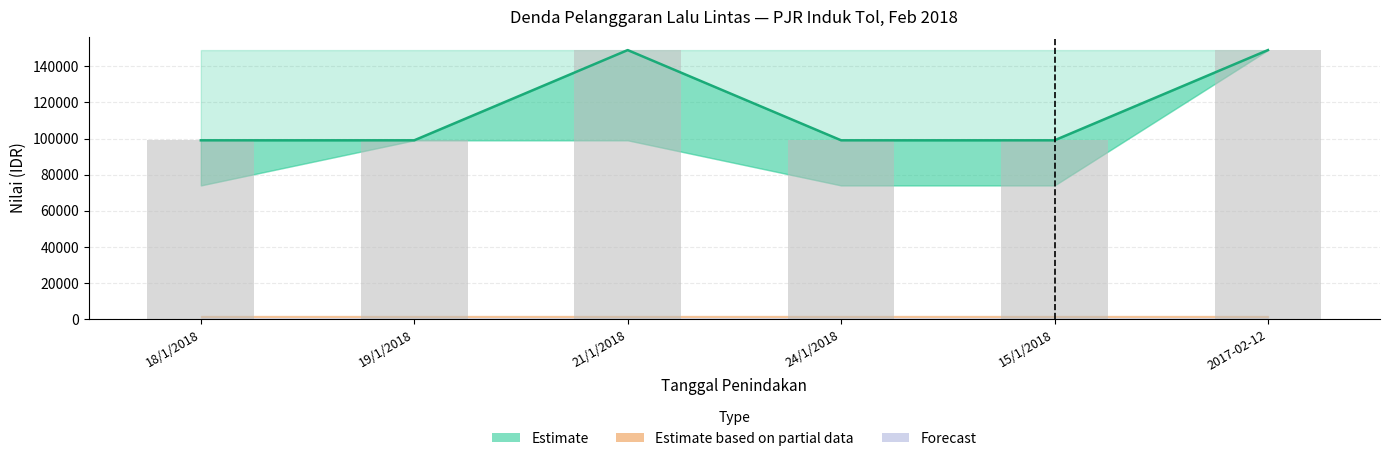

Between 19/1/2018 and 24/1/2018, which is larger?

19/1/2018